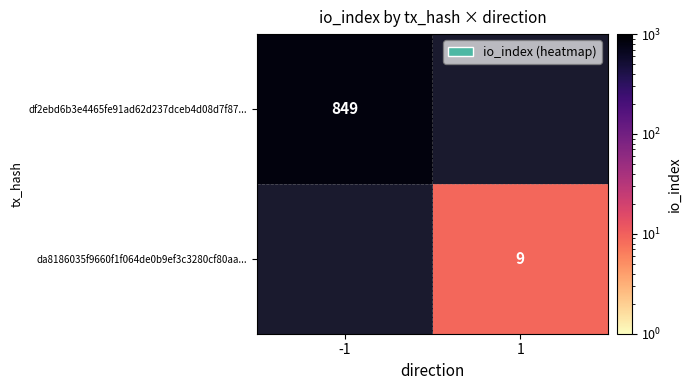

How many distinct data groups are displayed?

2